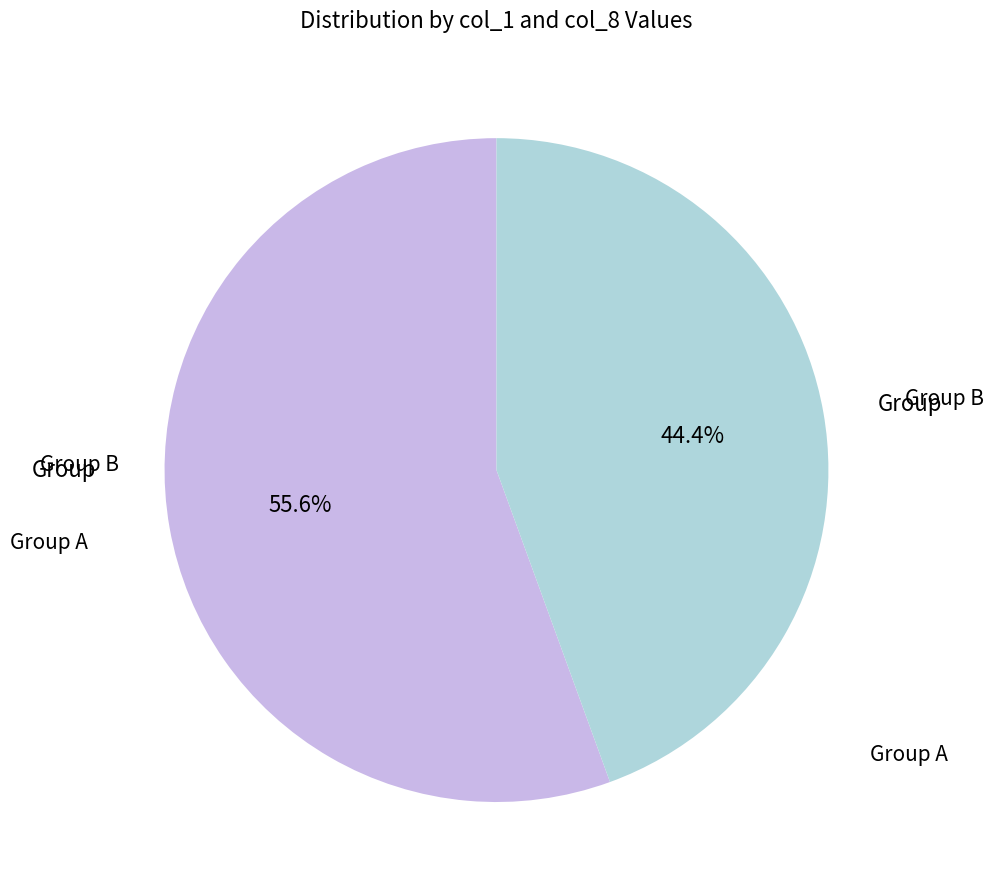

Is there any slice that represents more than half of the pie?

Yes